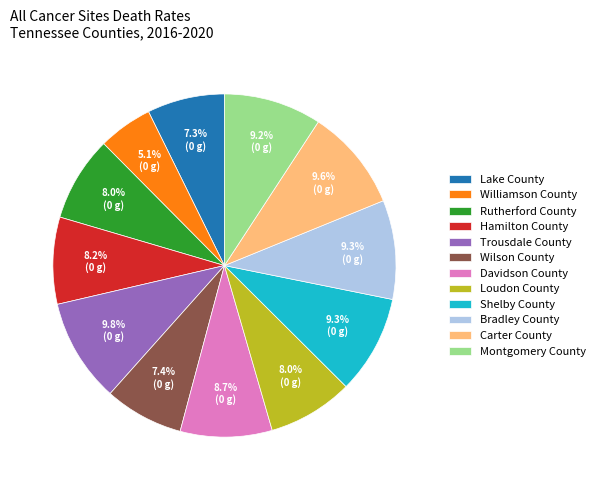

Approximately how many times larger is the value at Hamilton County compared to Carter County?

0.9